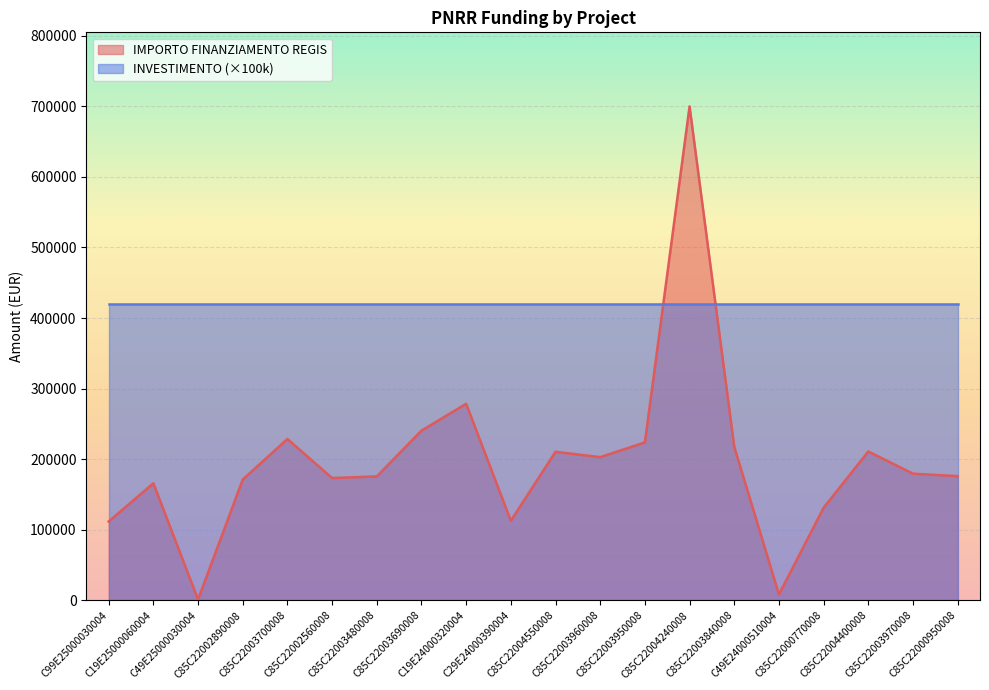

Between C19E25000060004 and C85C22004400008, which is larger?

C85C22004400008